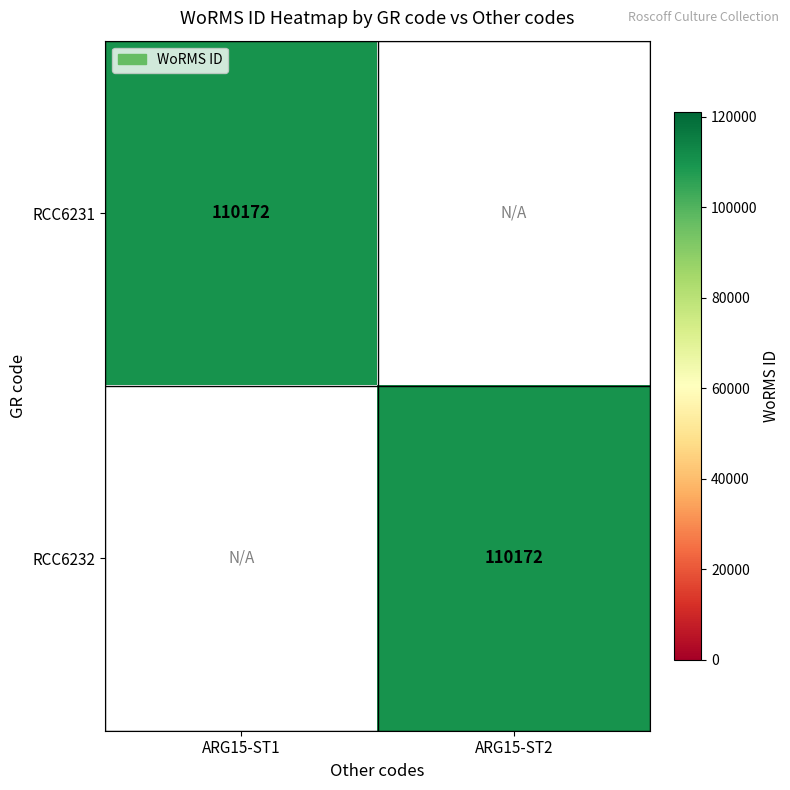

The RCC6232 series shows 195112 at ARG15-ST2. True or false?

False